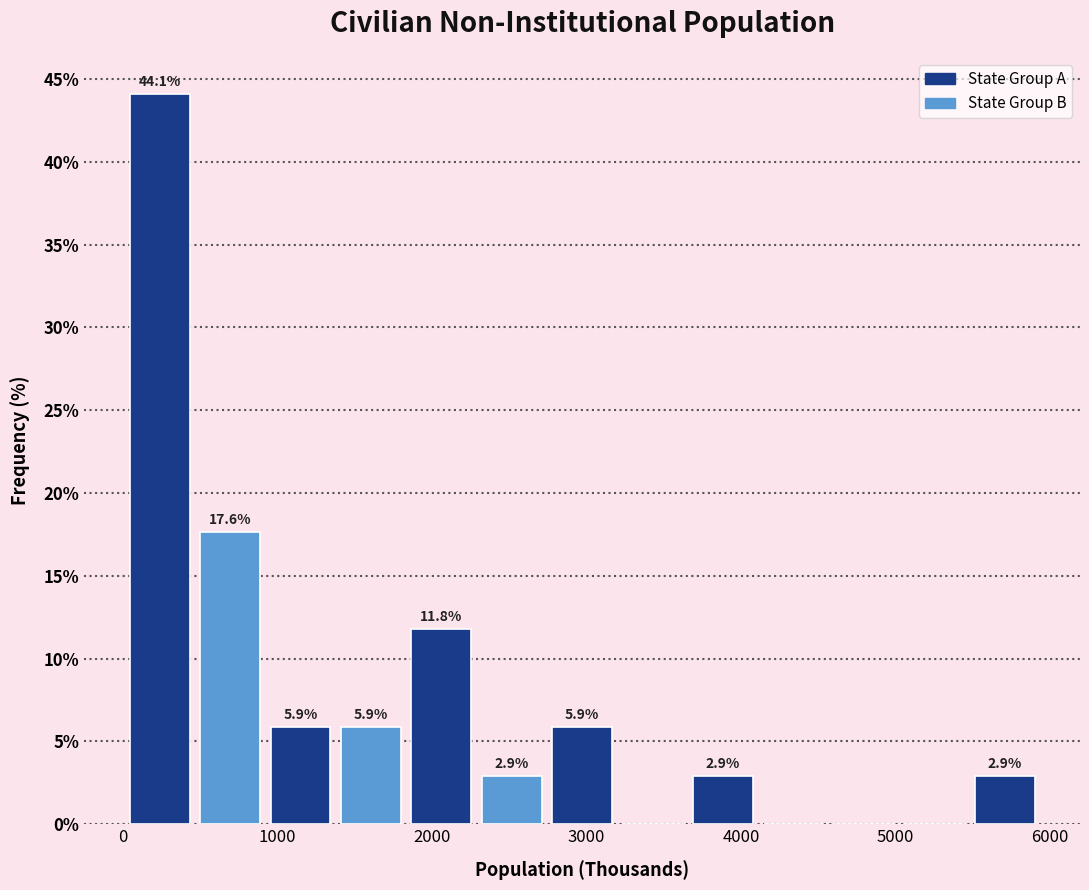

Which range on the x-axis has the tallest bar?

0 to 500